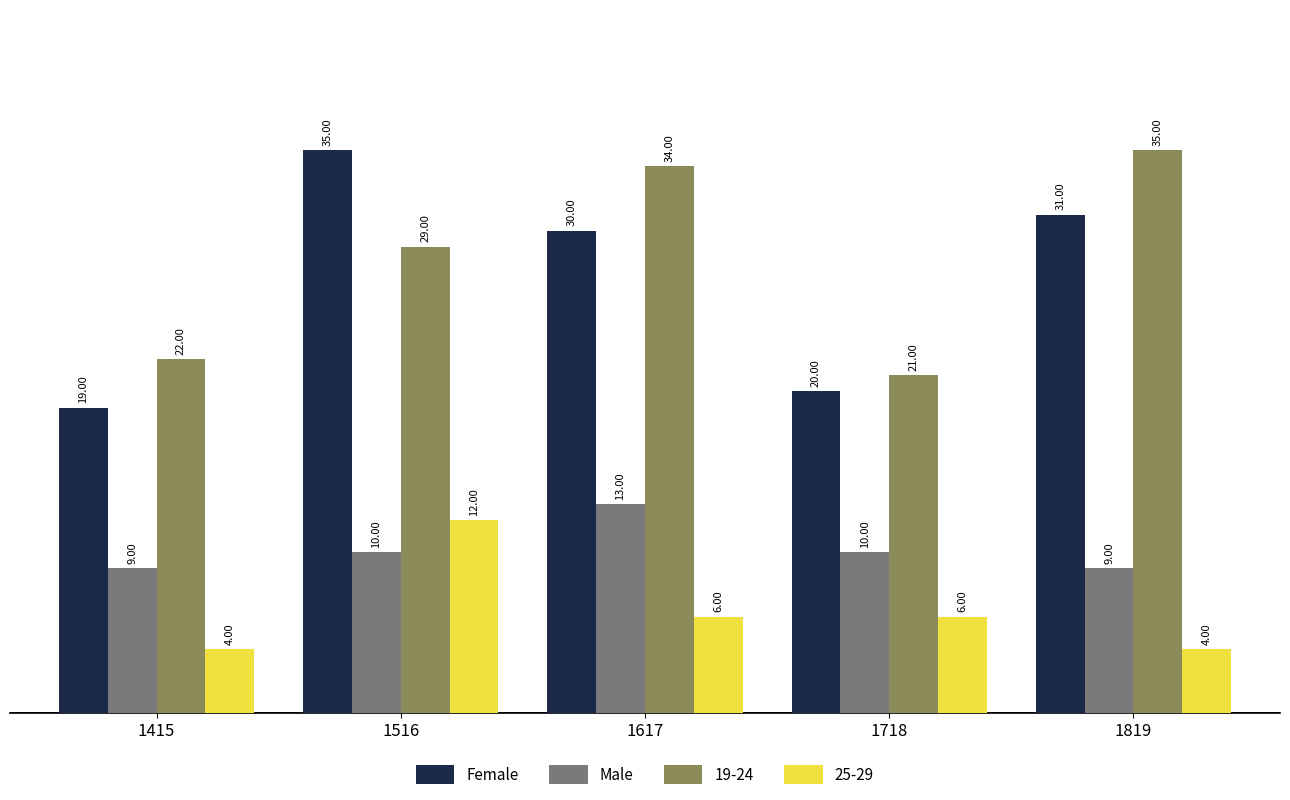

What is the sum of all Male values?

51